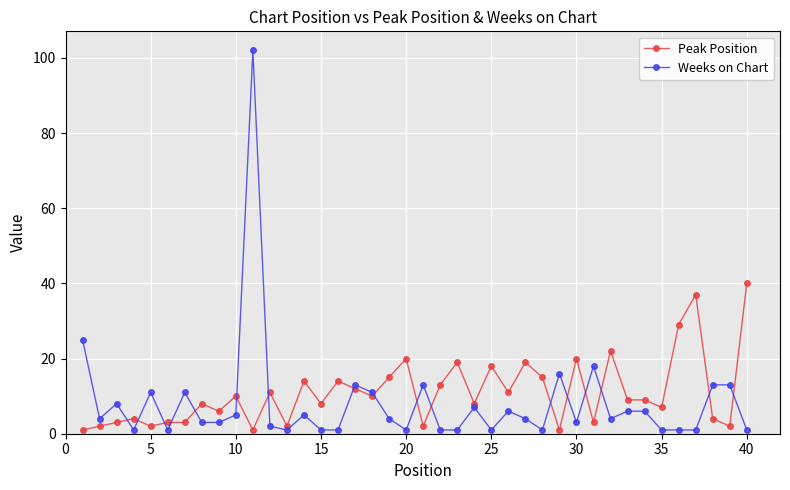

What is the value of the Peak Position point at the 34th from the left?

9